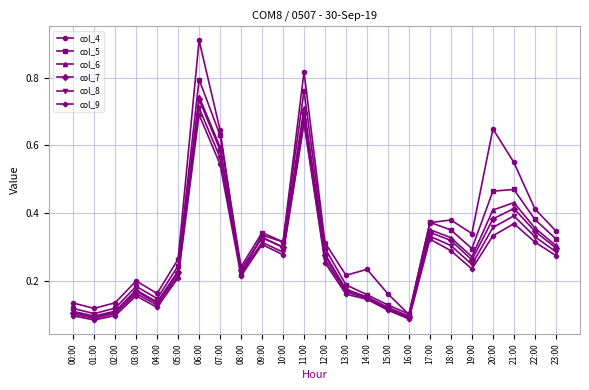

What is the label of the 20th point from the left?

19:00